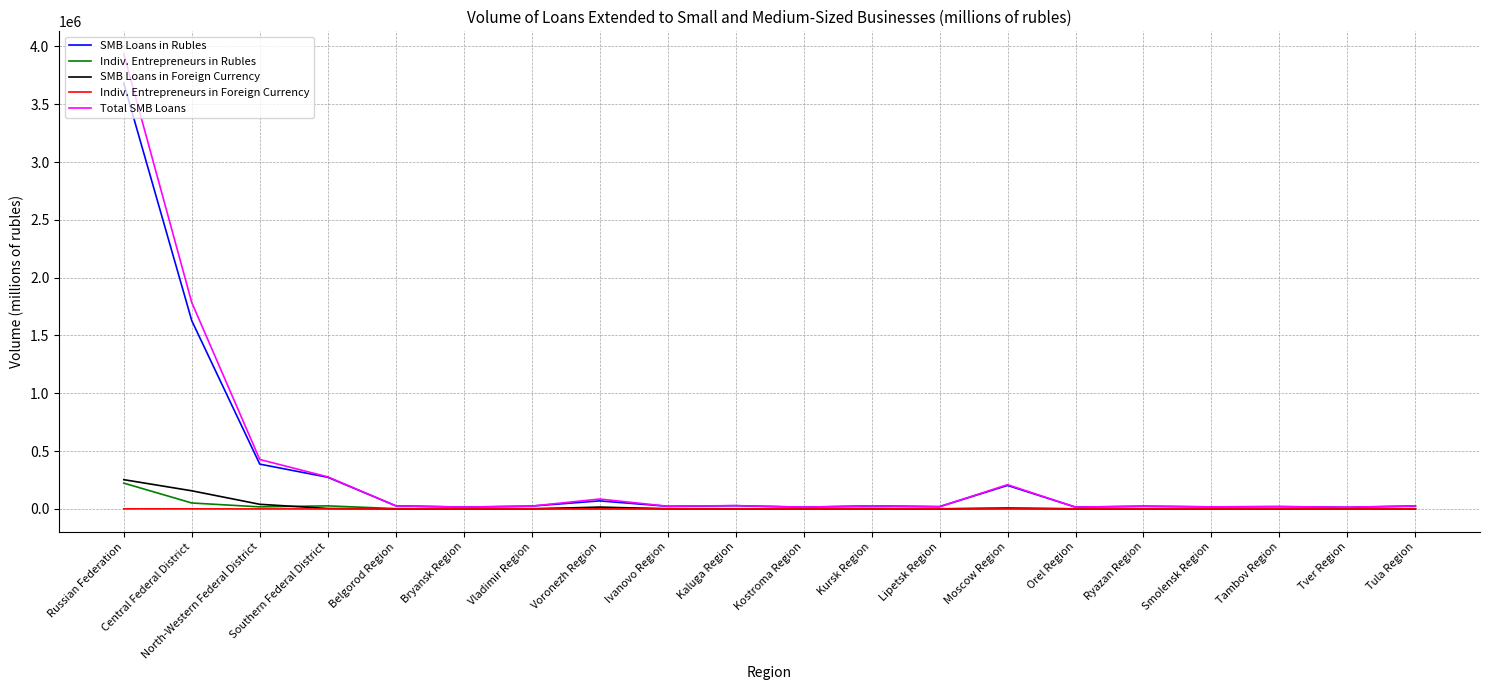

What value does the Total SMB Loans series have at Orel Region?

15404